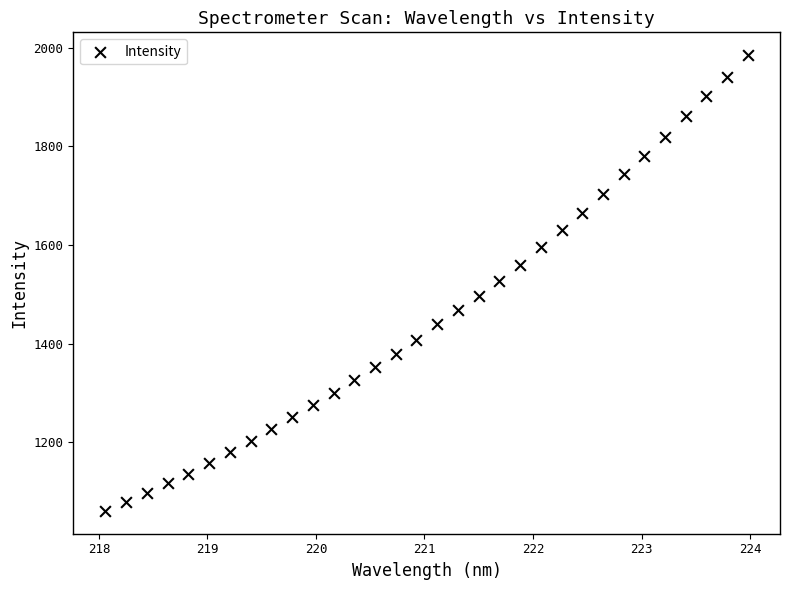

What is the range of Y values (max minus min)?

924.8